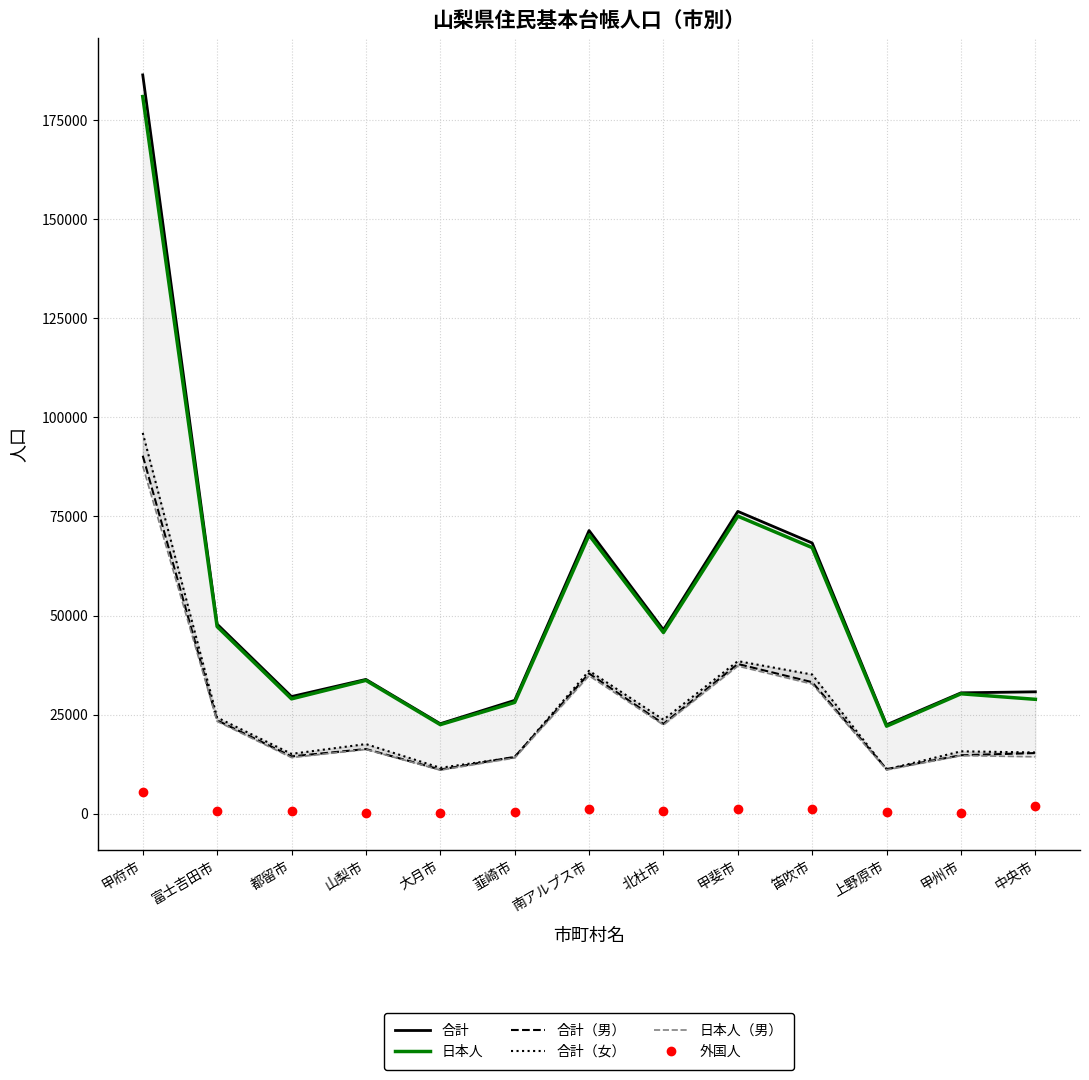

What are all the series names shown in the legend?

合計, 日本人, 合計（男）, 合計（女）, 日本人（男）, 外国人